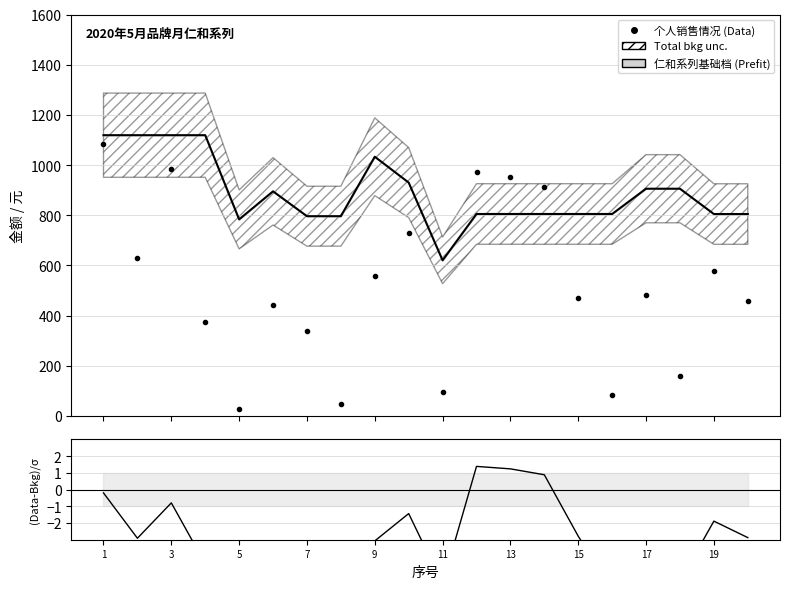

After their last crossing, which series has the higher values: 仁和系列基础档_line or 个人销售情况?

仁和系列基础档_line